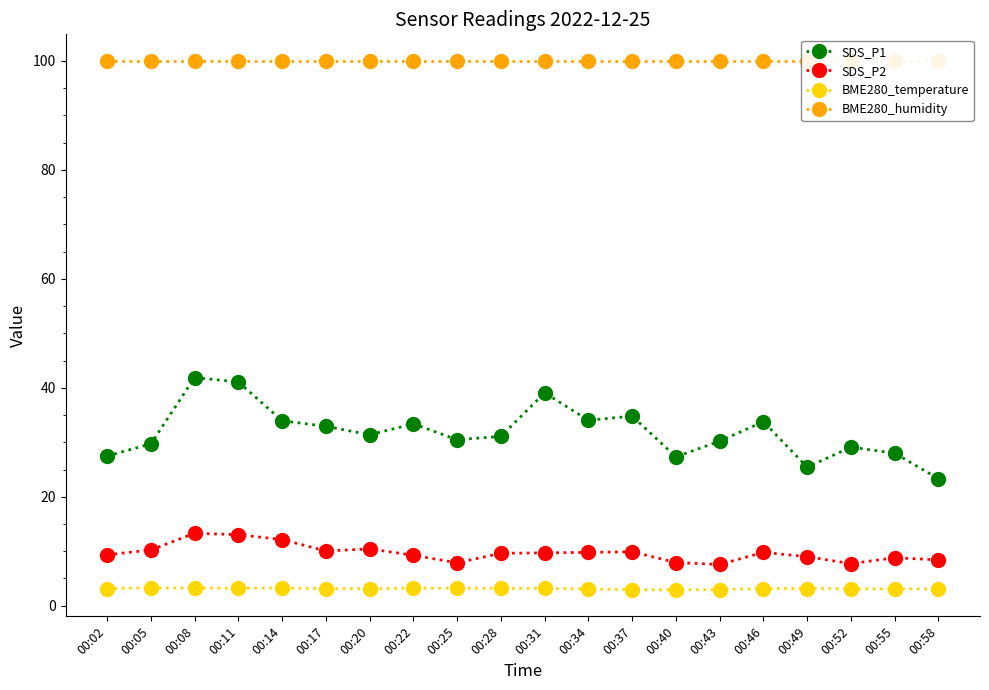

True or false: BME280_temperature has more than 0 points higher than both neighbors.

True